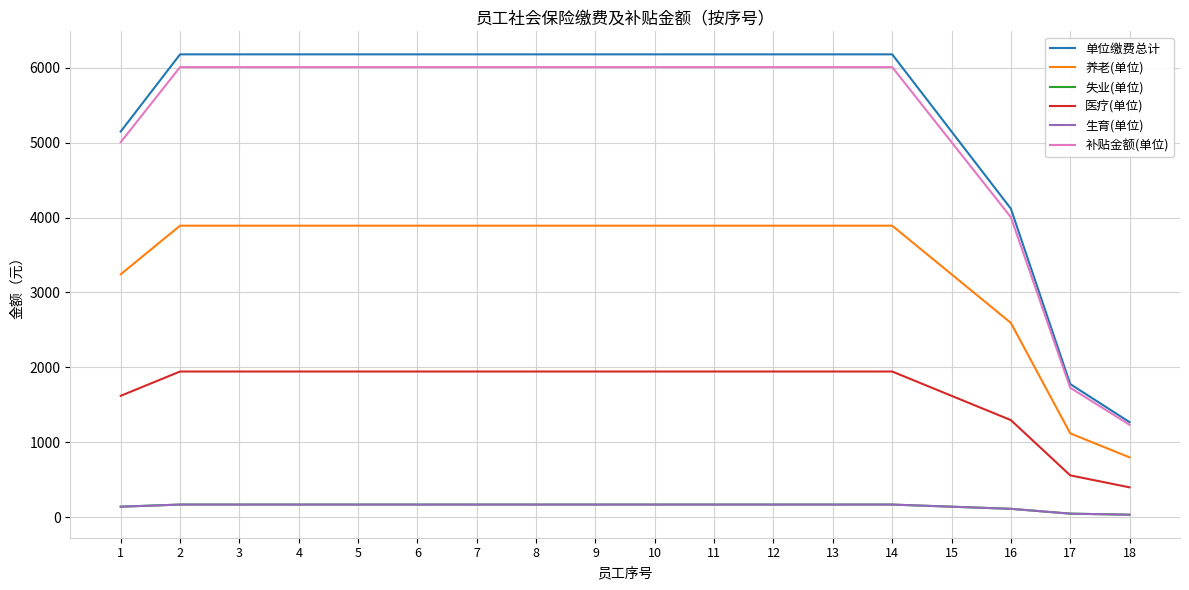

Is the value of 单位缴费总计 at 11 greater than the value of 生育(单位) at 14?

Yes